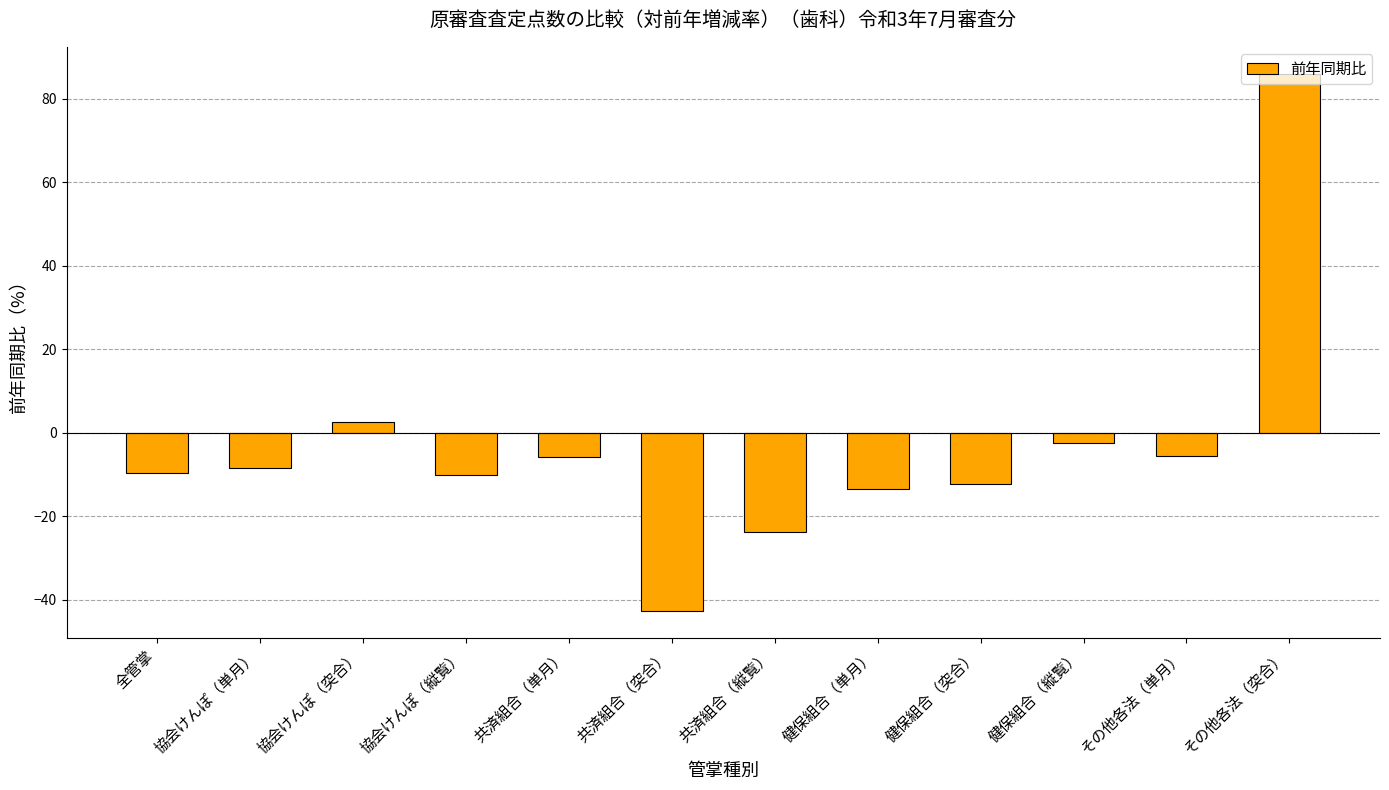

What value does the data have at 共済組合（縦覧）?

-23.8